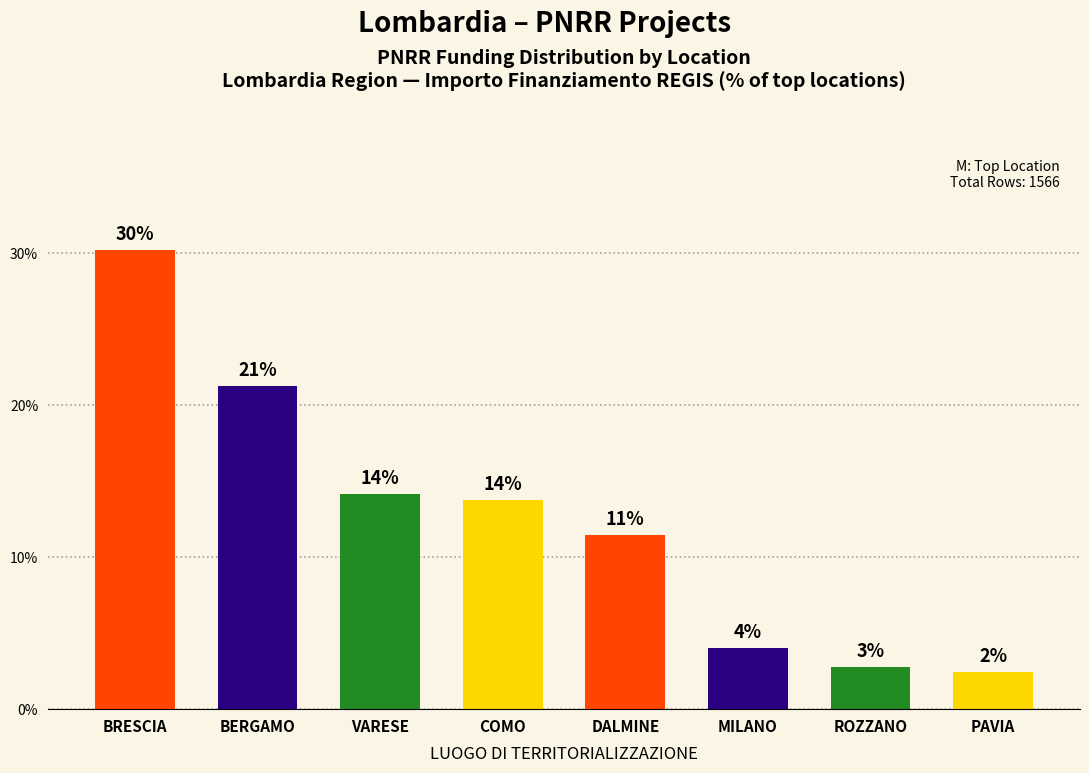

What is the ratio of the value at MILANO to the value at PAVIA?

1.7